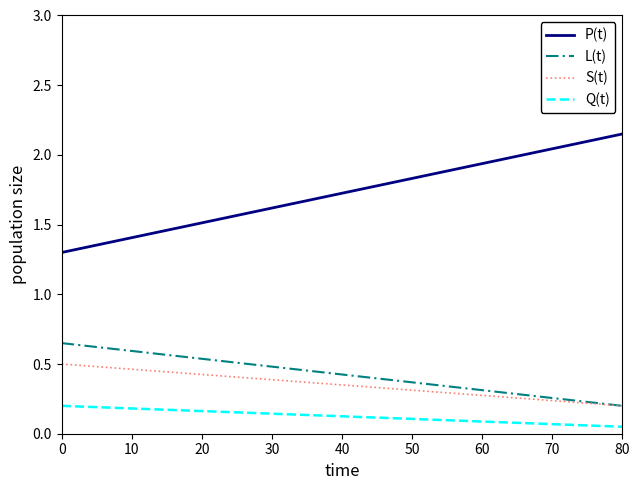

Does the chart have visible grid lines?

No